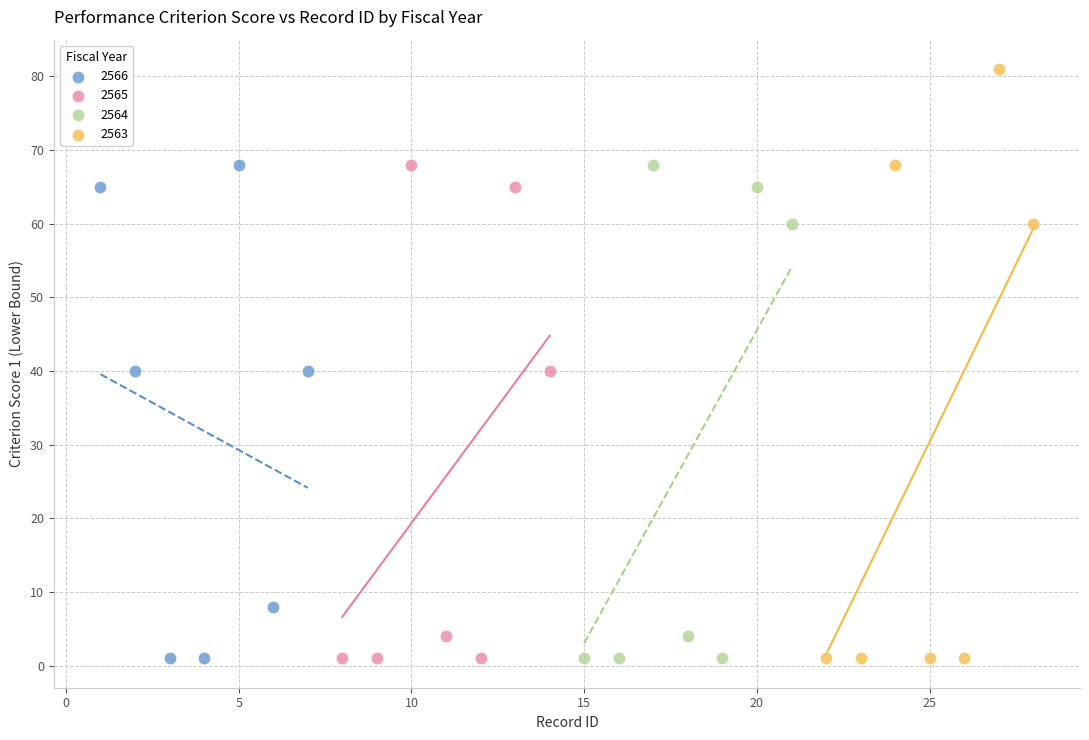

Which series has the widest spread of Y values?

2563